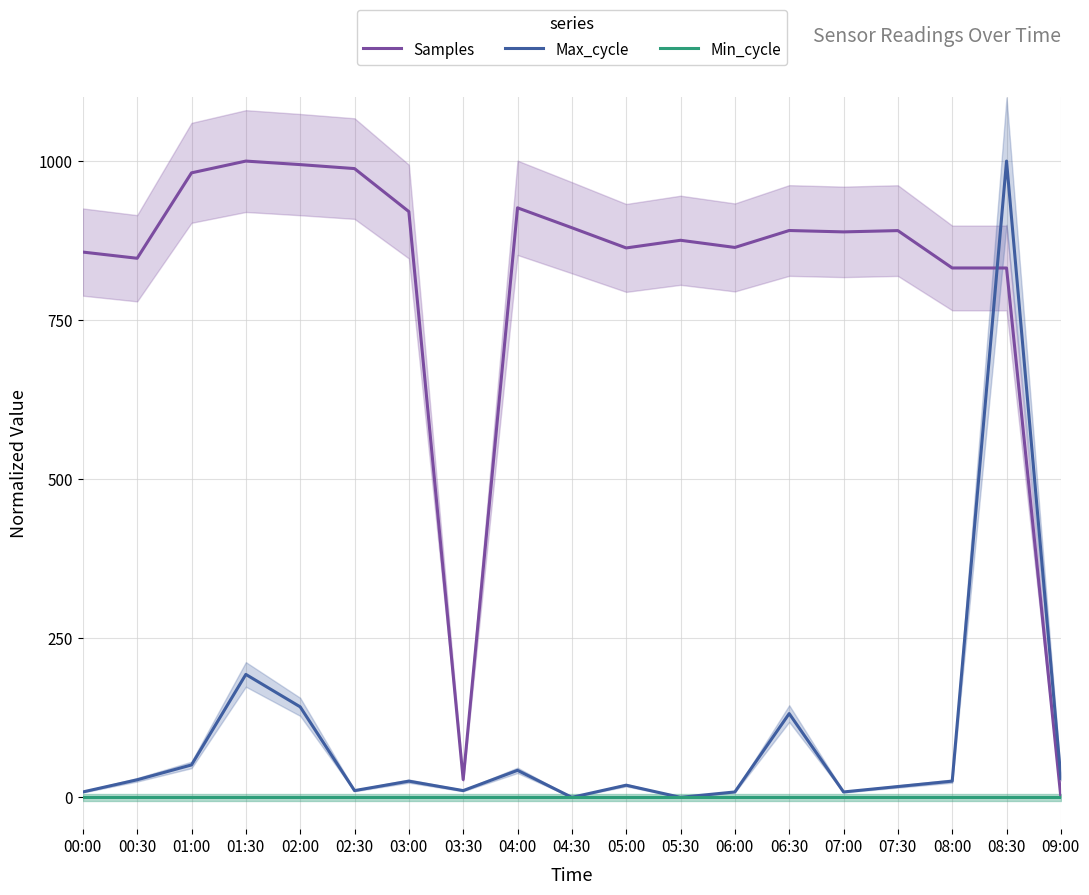

What is the sum of the Samples values at 02:30 and 08:00?

1820.2